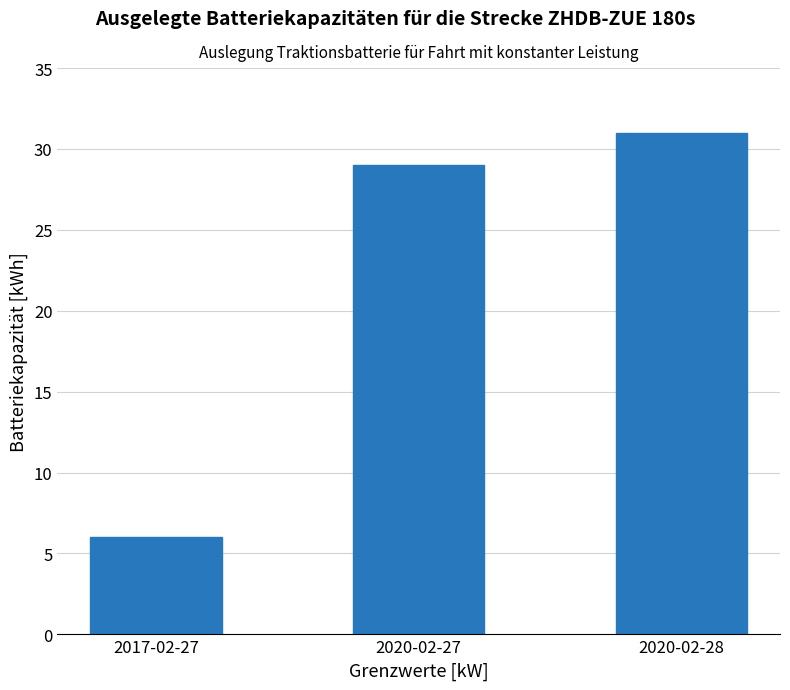

Are the bars horizontal?

No